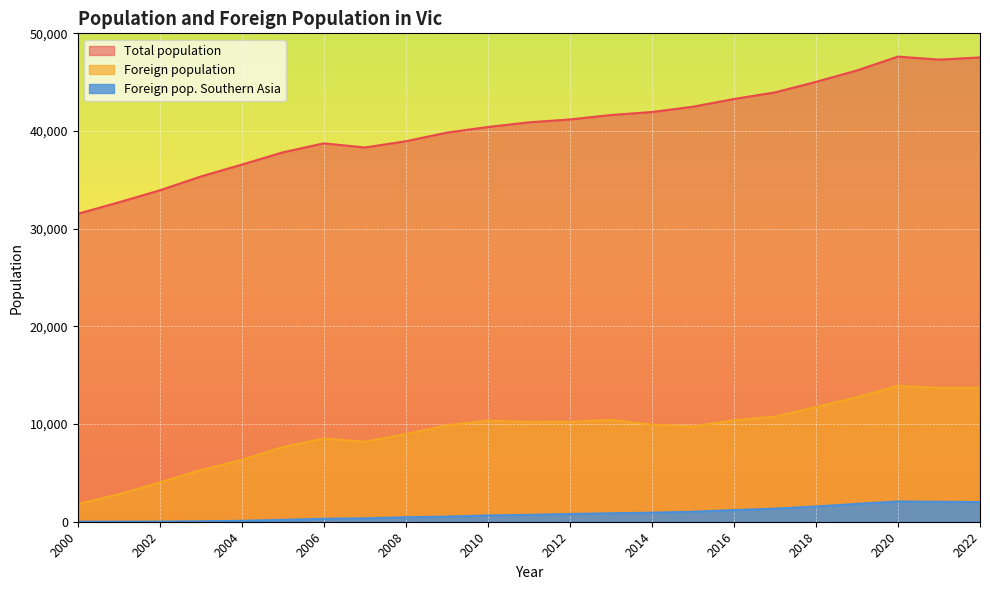

How many data points in Foreign population are above 9943?

11